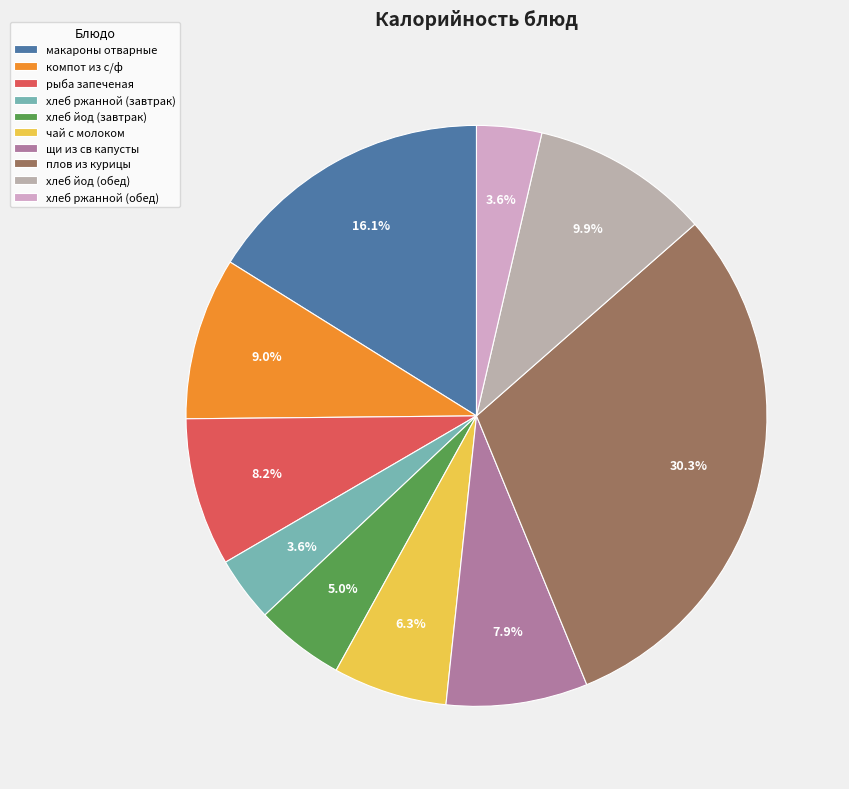

Is there any slice that represents more than half of the pie?

No